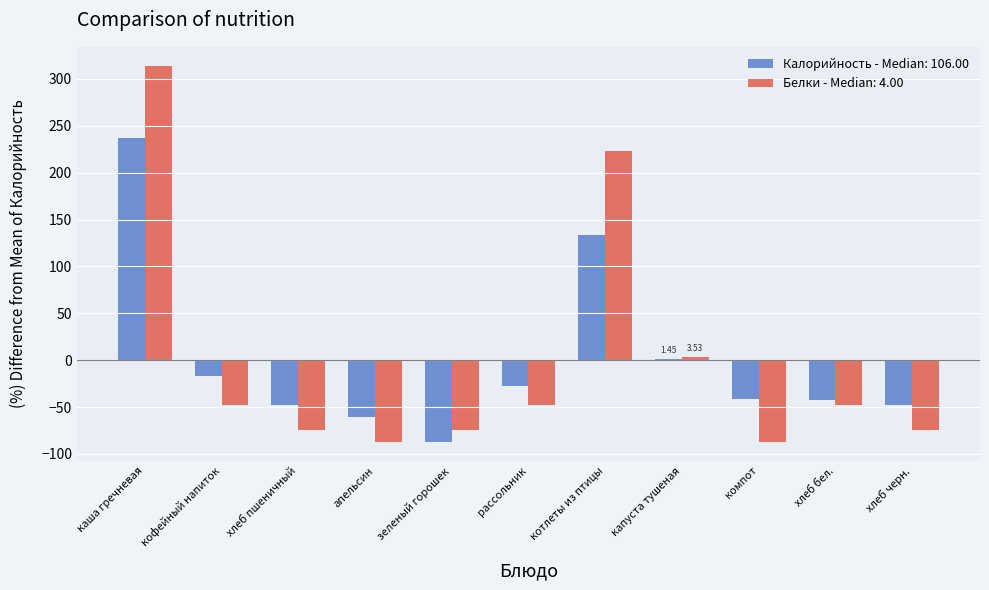

Where is Калорийность - Median: 106.00 nearest to the value 74?

котлеты из птицы